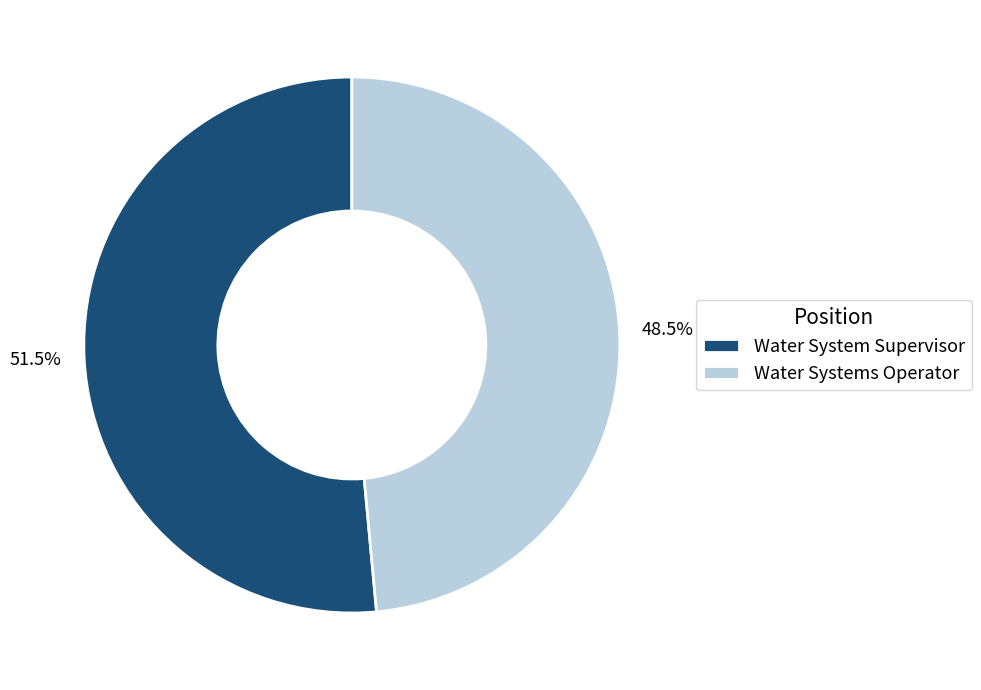

Do Water System Supervisor and Water Systems Operator together represent more than half of the pie?

Yes